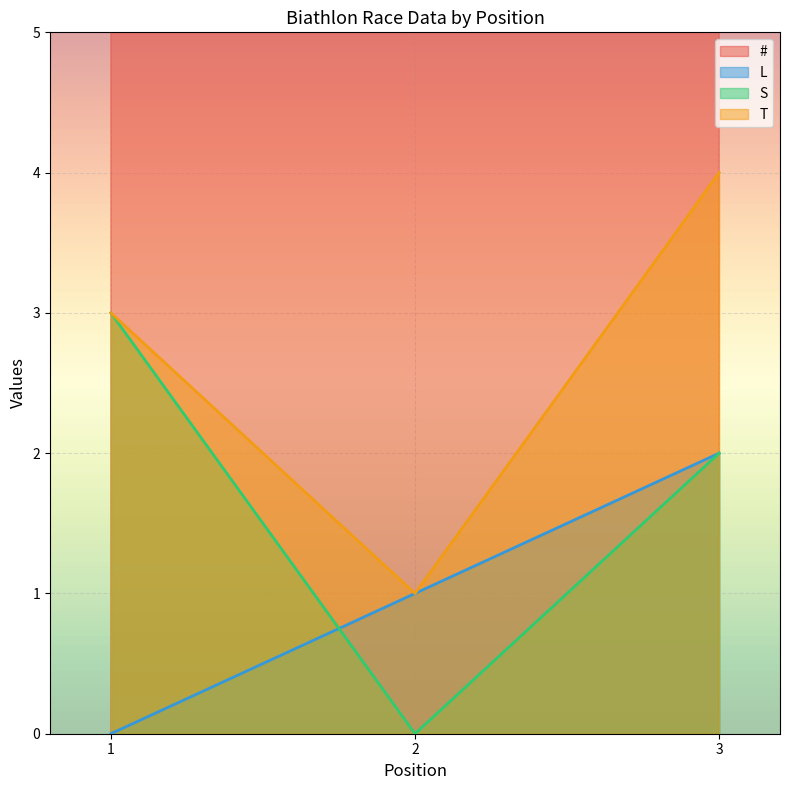

At which category is the sum across all series the highest?

3